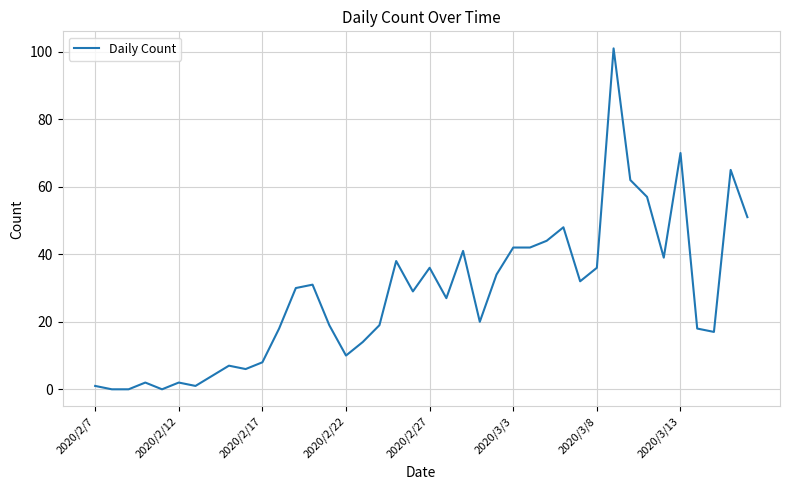

What is the difference between the maximum and minimum values?

101